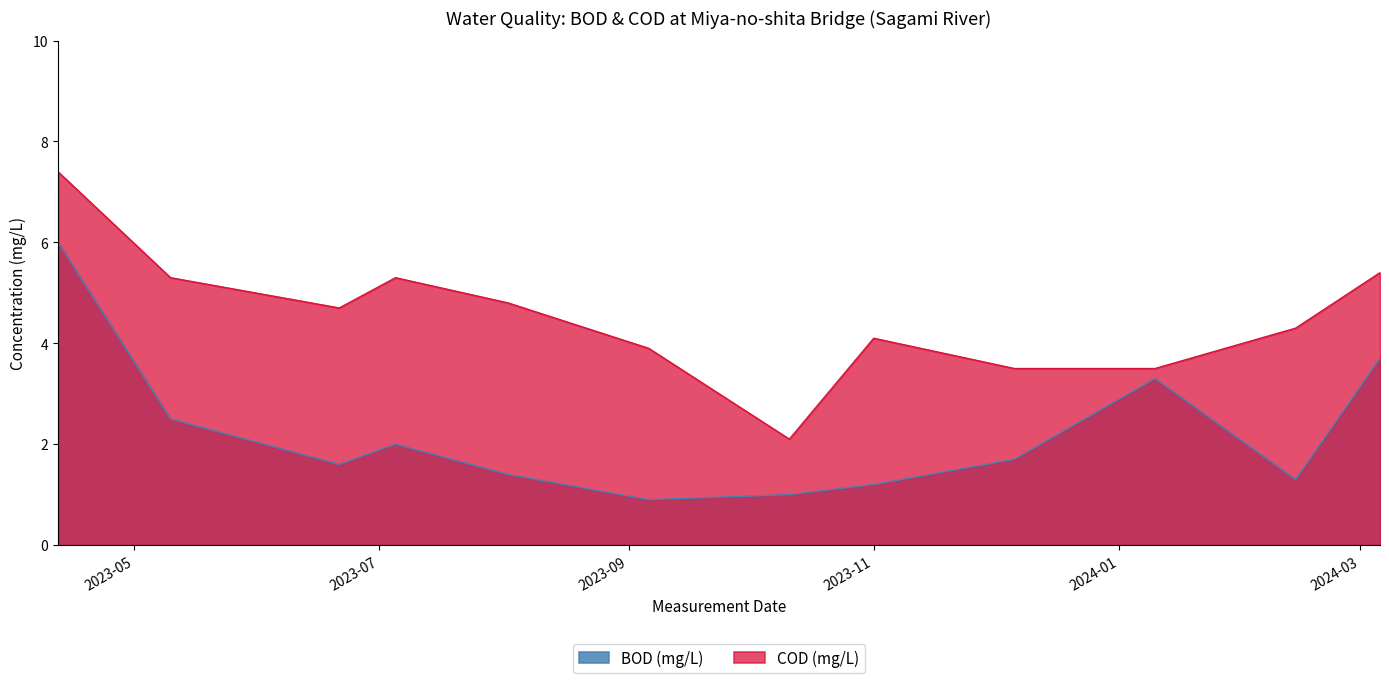

What is the average value of the COD (mg/L) series?

4.5